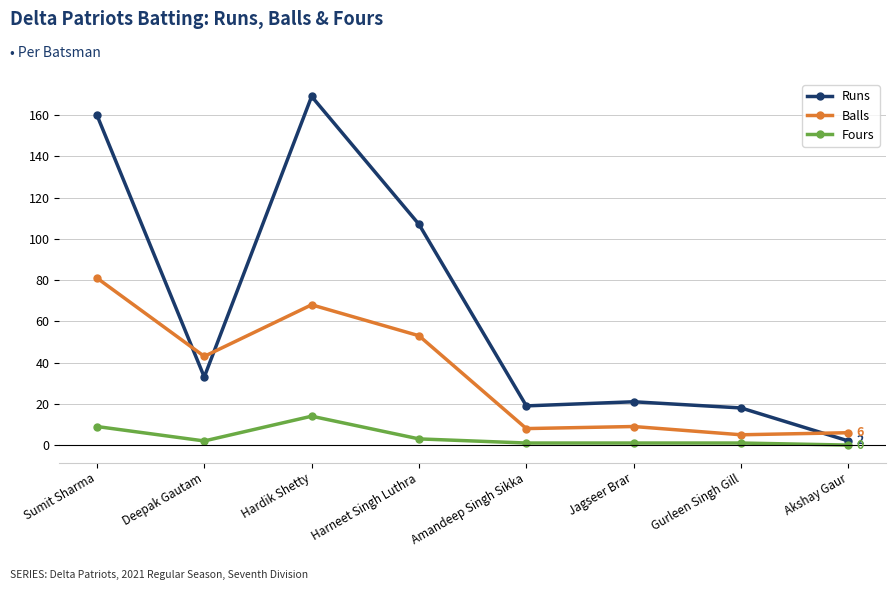

What is the total value across all series at Hardik Shetty?

251